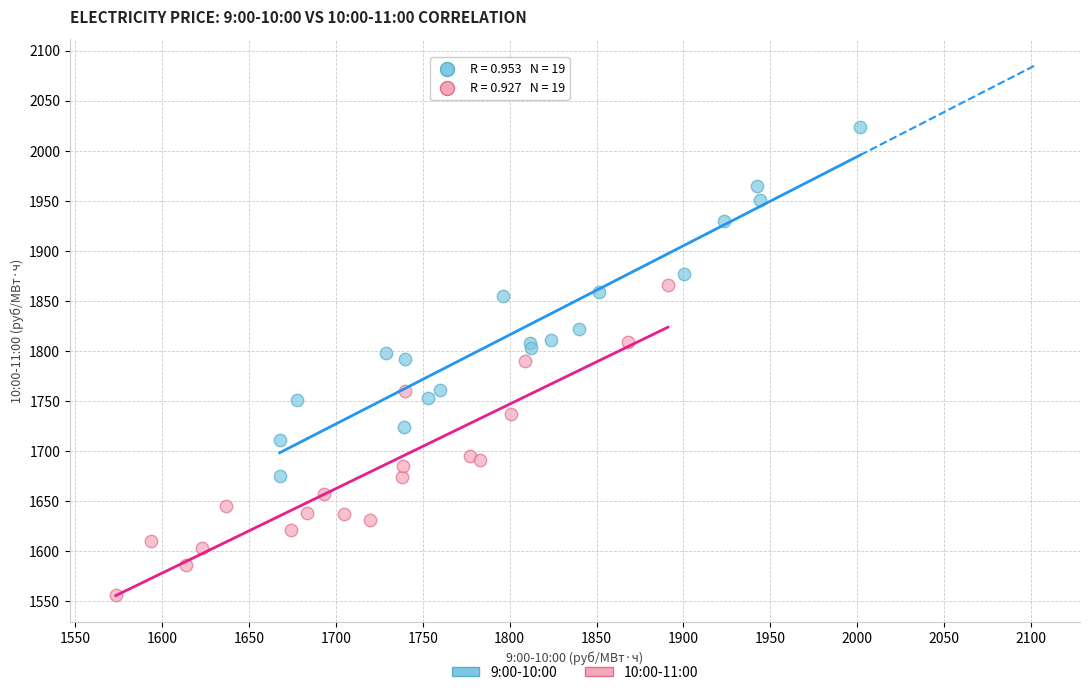

Which series reaches the minimum Y coordinate?

10:00-11:00